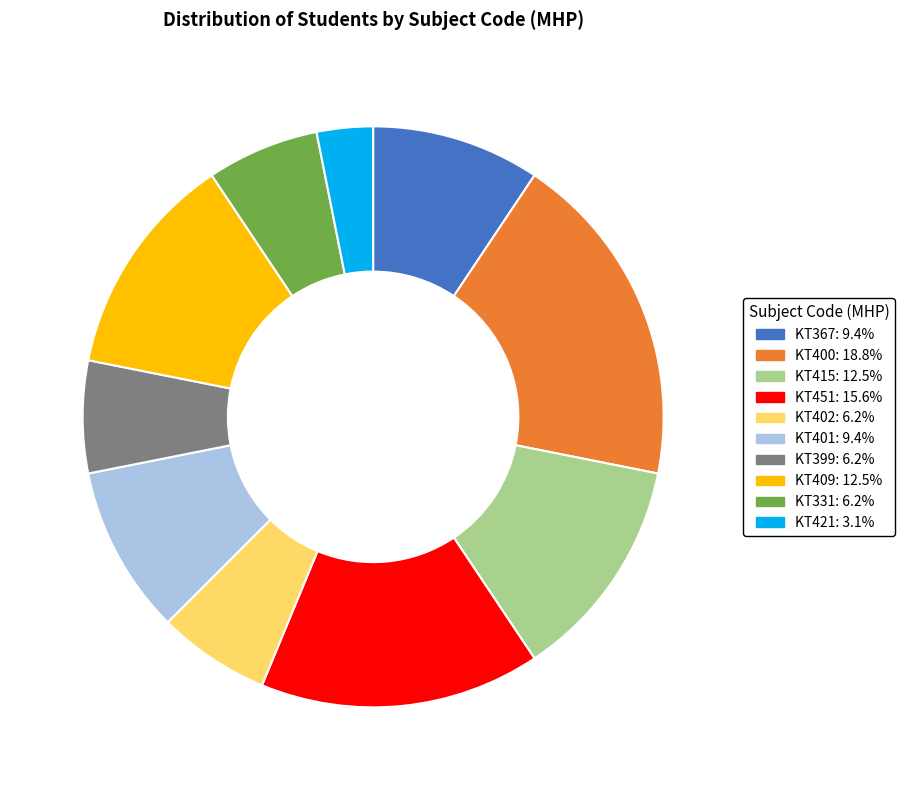

Approximately how many times larger is the value at KT331 compared to KT401?

0.7